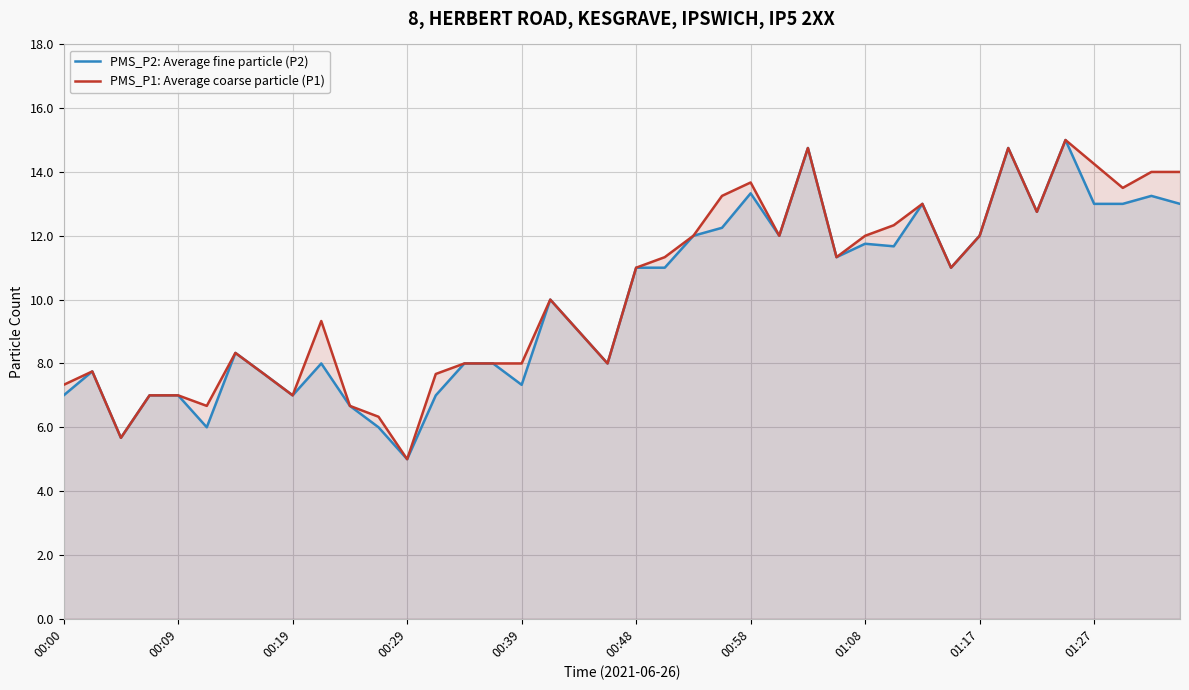

At which category does the chart reach its minimum across all series?

00:29